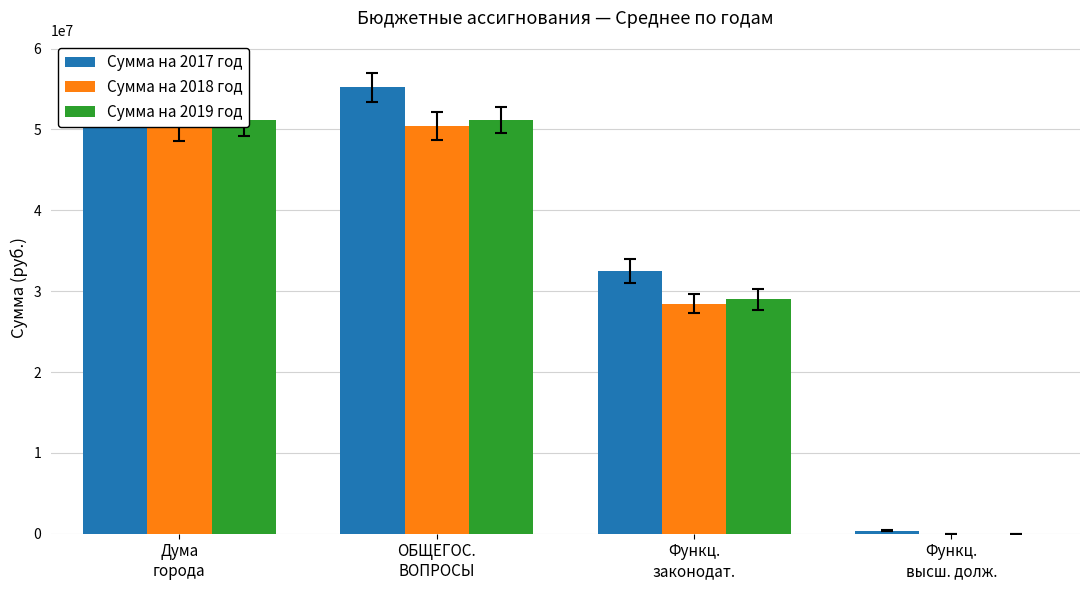

Reading right to left, extract all data points from this chart.

Сумма на 2017 год: Функц.
высш. долж.=363364	Функц.
законодат.=32535018	ОБЩЕГОС.
ВОПРОСЫ=55220361	Дума
города=55884281
Сумма на 2018 год: Функц.
высш. долж.=0	Функц.
законодат.=28462203	ОБЩЕГОС.
ВОПРОСЫ=50421603	Дума
города=50421603
Сумма на 2019 год: Функц.
высш. долж.=0	Функц.
законодат.=28996190	ОБЩЕГОС.
ВОПРОСЫ=51219990	Дума
города=51219990